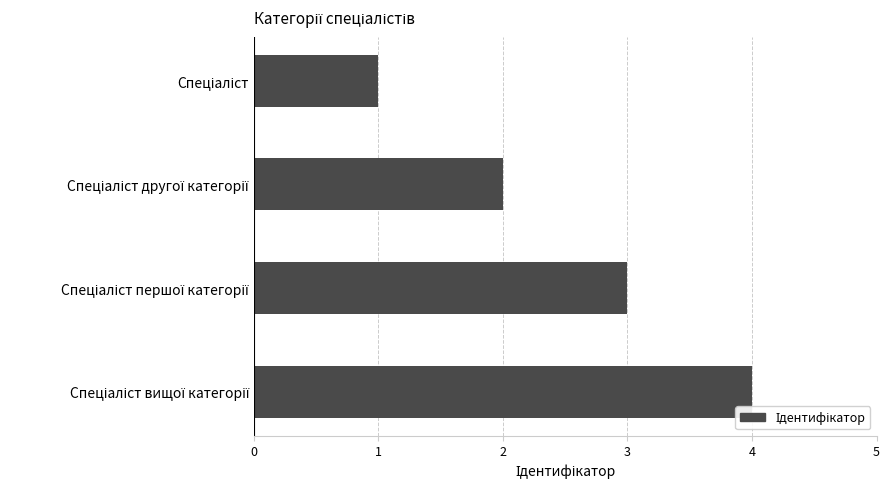

Count the number of categories in the chart.

4